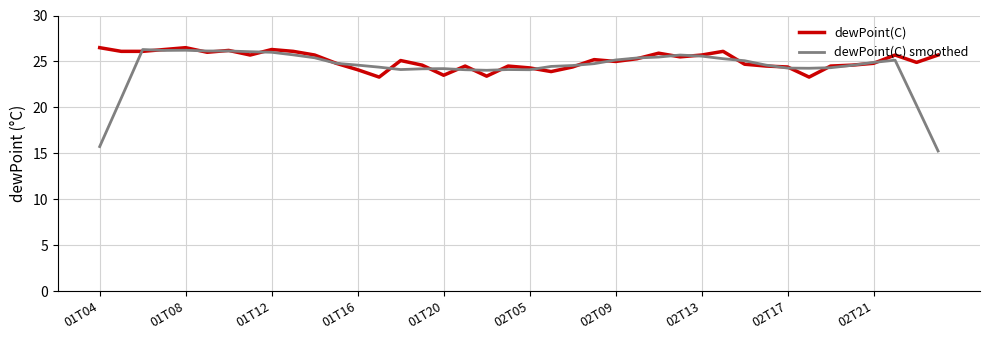

What is the highest value of the dewPoint(C) smoothed series?

26.3